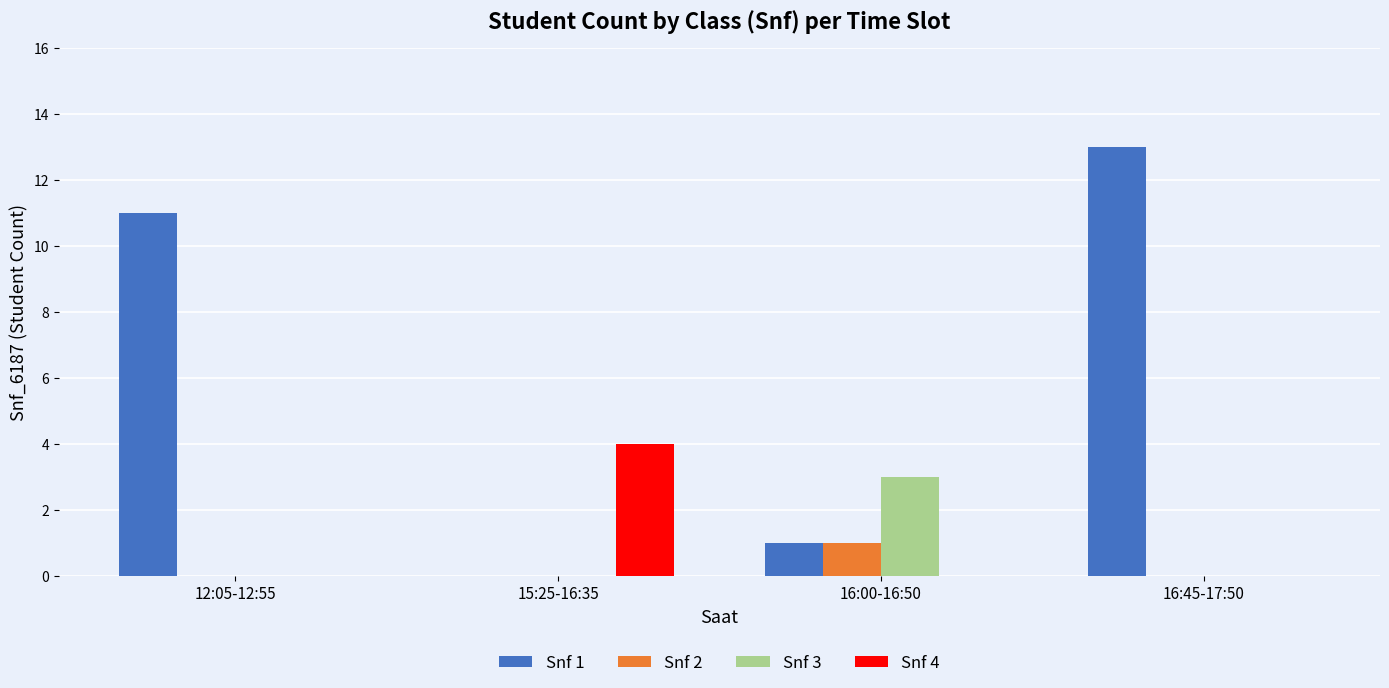

What is the sum of all Snf 4 values?

4